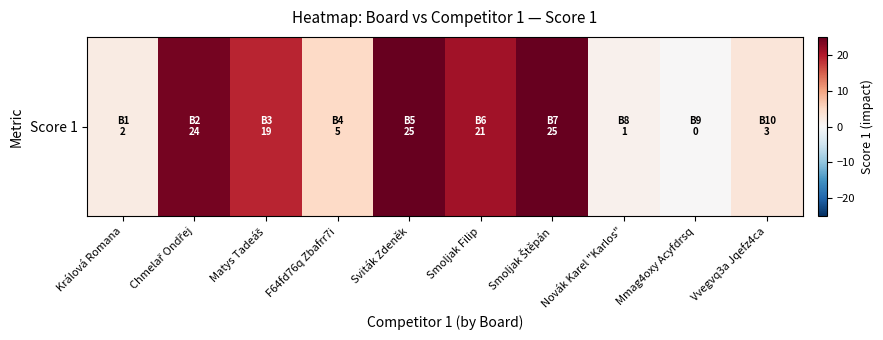

At which category does the chart reach its peak across all series?

Sviták Zdeněk